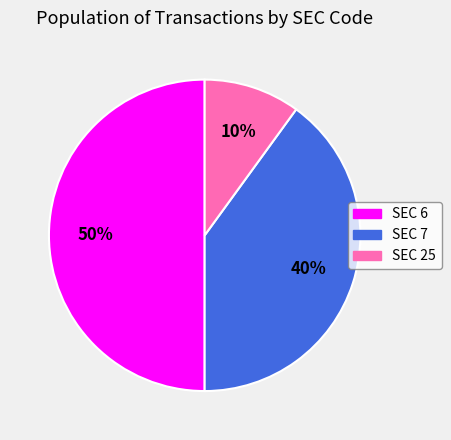

To the nearest percent, what is the difference between the largest and smallest slice percentages?

40%